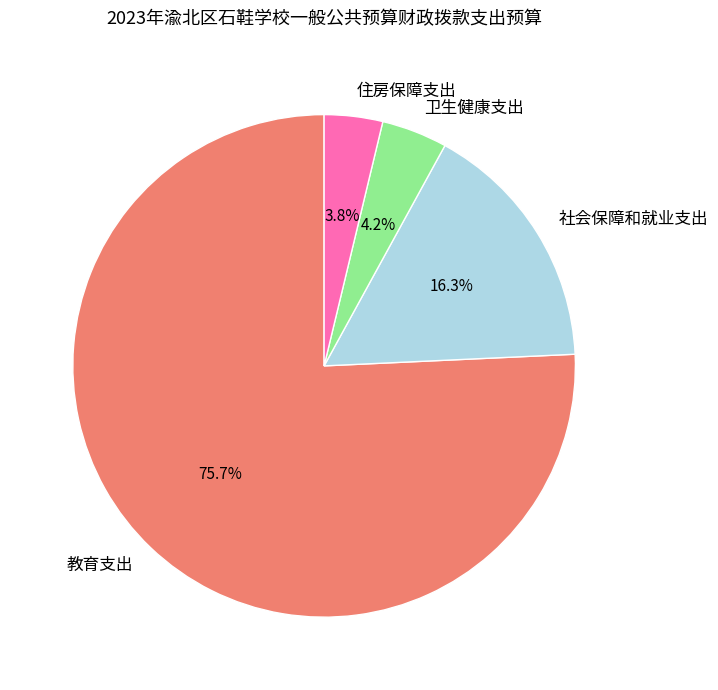

Between 教育支出 and 社会保障和就业支出, which is larger?

教育支出